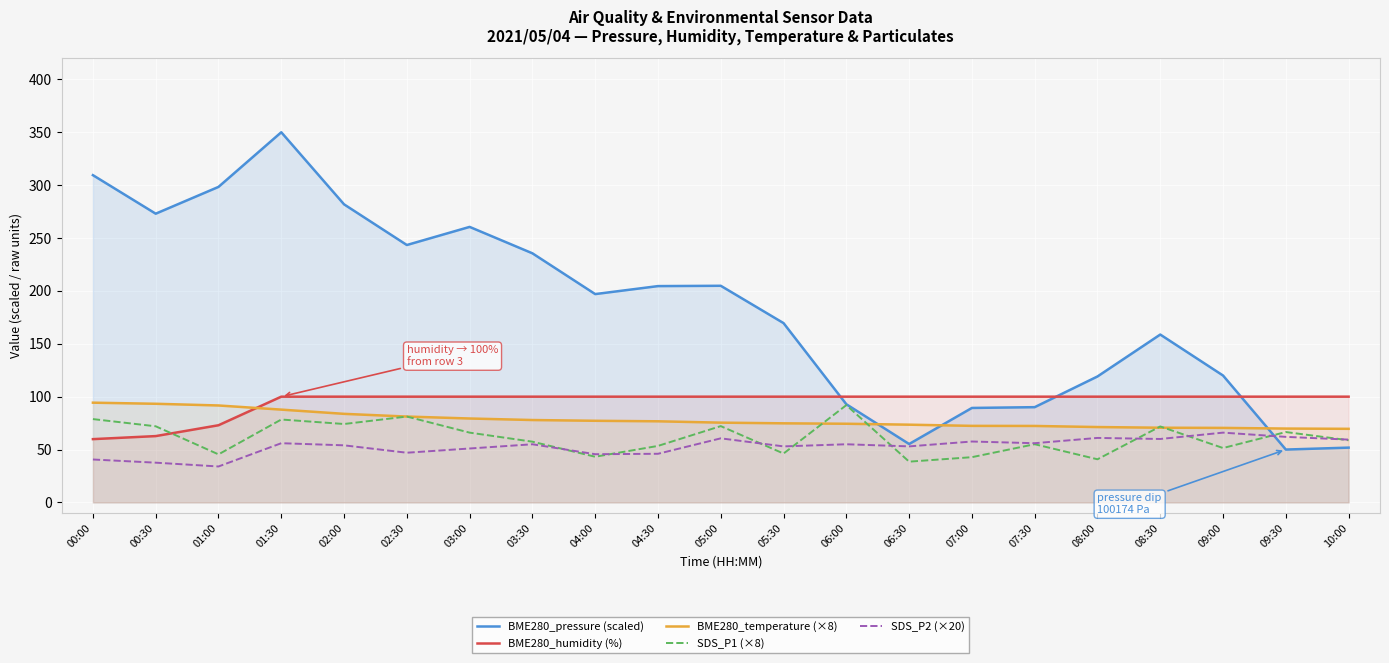

What are all the series names shown in the legend?

BME280_pressure (scaled), BME280_humidity (%), BME280_temperature (×8), SDS_P1 (×8), SDS_P2 (×20)